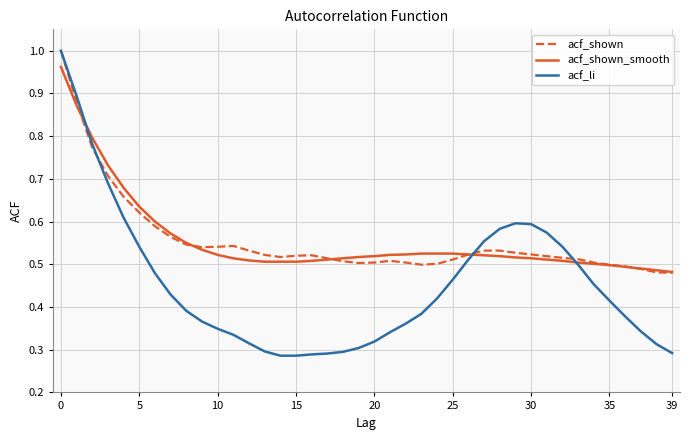

Which series has the widest spread of values?

acf_li